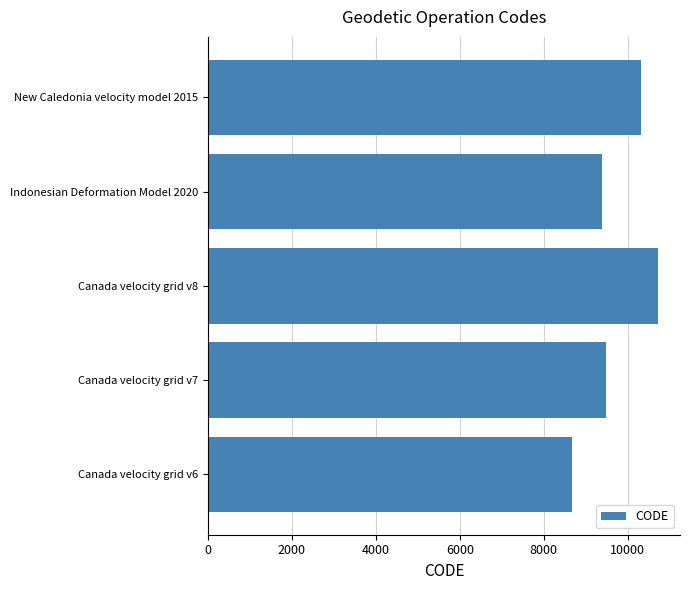

Rank the categories by value from highest to lowest.

Canada velocity grid v8, New Caledonia velocity model 2015, Canada velocity grid v7, Indonesian Deformation Model 2020, Canada velocity grid v6